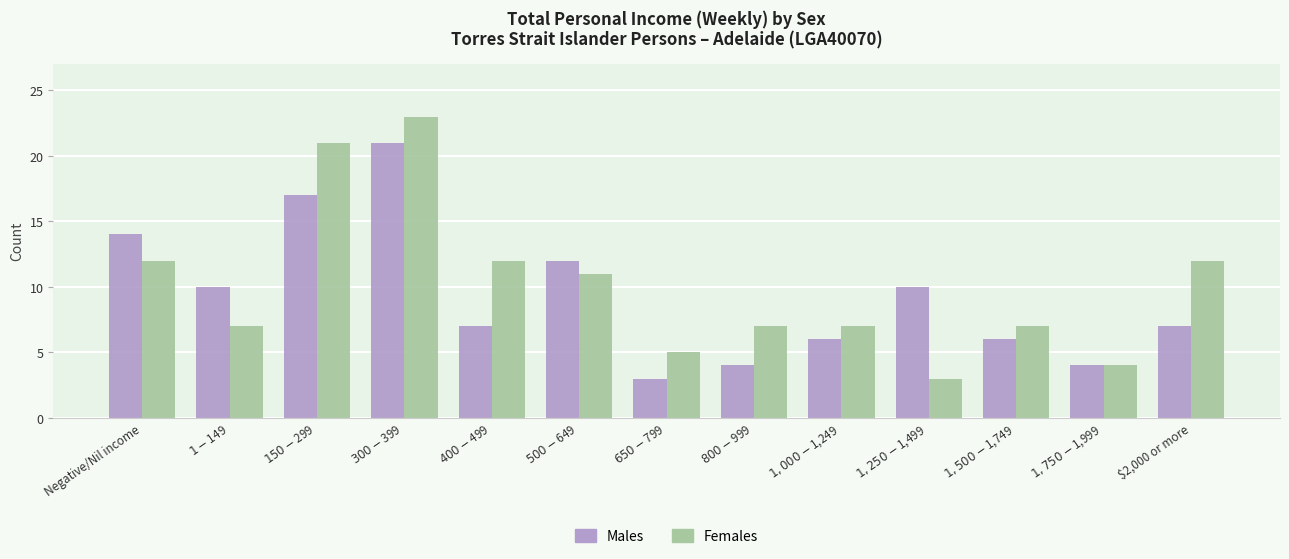

Reading right to left, what are all the values shown in this chart?

Males: $2,000 or more=7	$1,750-$1,999=4	$1,500-$1,749=6	$1,250-$1,499=10	$1,000-$1,249=6	$800-$999=4	$650-$799=3	$500-$649=12	$400-$499=7	$300-$399=21	$150-$299=17	$1-$149=10	Negative/Nil income=14
Females: $2,000 or more=12	$1,750-$1,999=4	$1,500-$1,749=7	$1,250-$1,499=3	$1,000-$1,249=7	$800-$999=7	$650-$799=5	$500-$649=11	$400-$499=12	$300-$399=23	$150-$299=21	$1-$149=7	Negative/Nil income=12